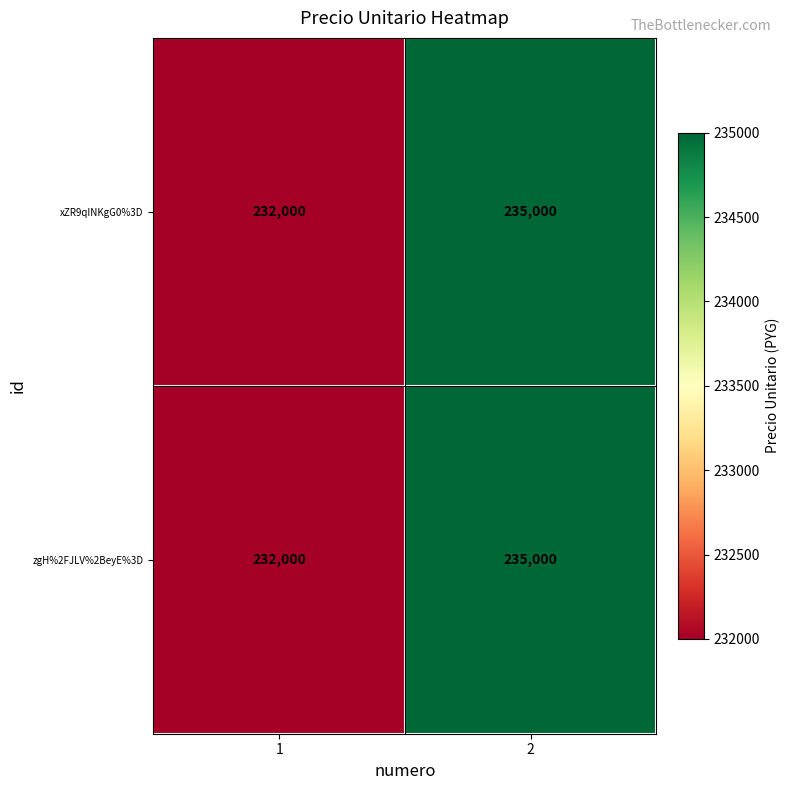

At how many categories does at least one series exceed 234331?

1